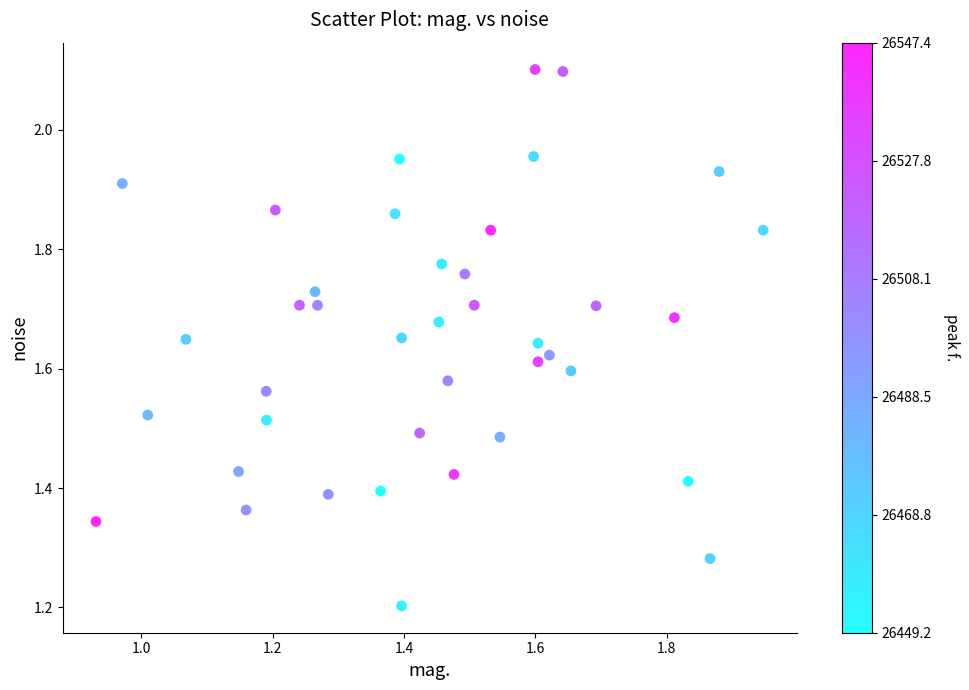

What is the range of Y values (max minus min)?

0.9